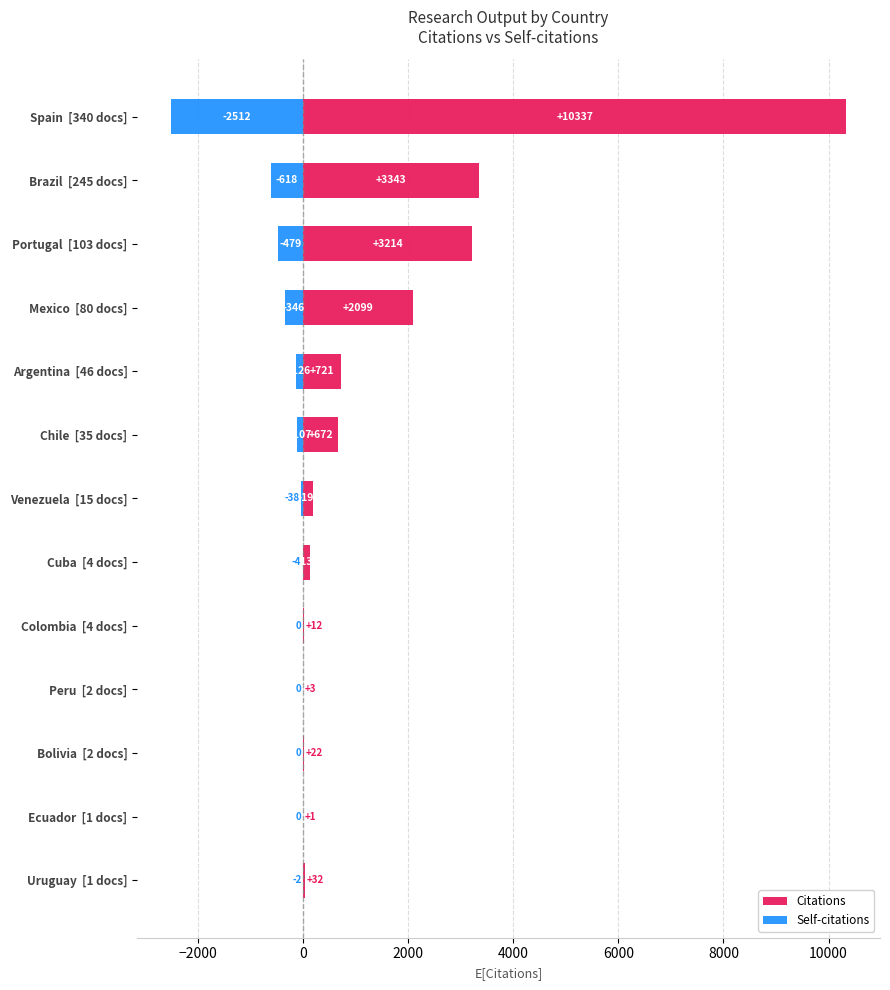

Reading right to left, what are all the values shown in this chart?

Citations: 32	1	22	3	12	133	197	672	721	2099	3214	3343	10337
Self-citations: -2	0	0	0	0	-4	-38	-107	-126	-346	-479	-618	-2512